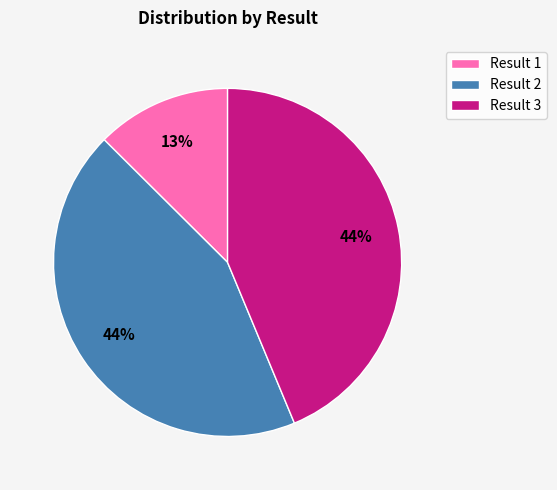

Does any single category account for the majority?

No